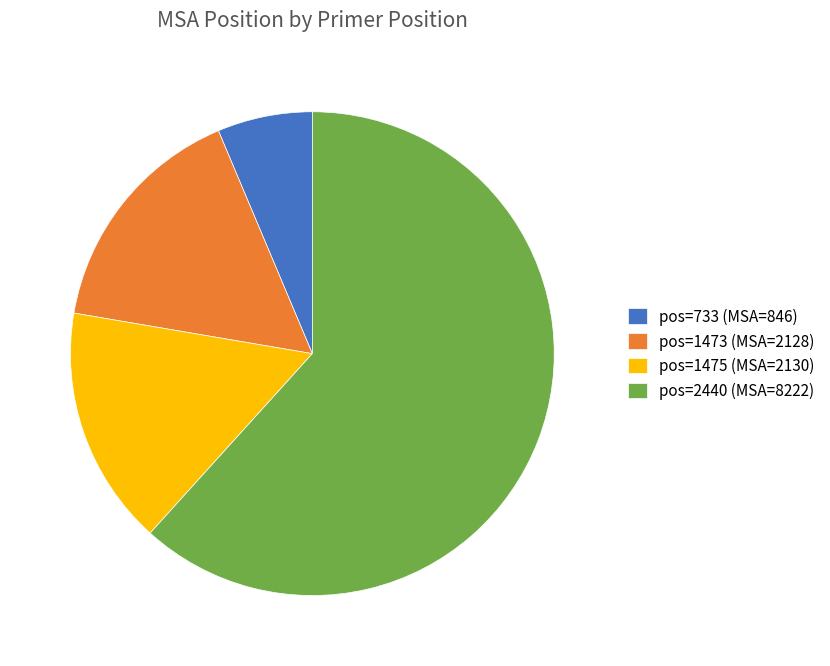

Which category has the smallest portion of the pie?

pos=733 (MSA=846)